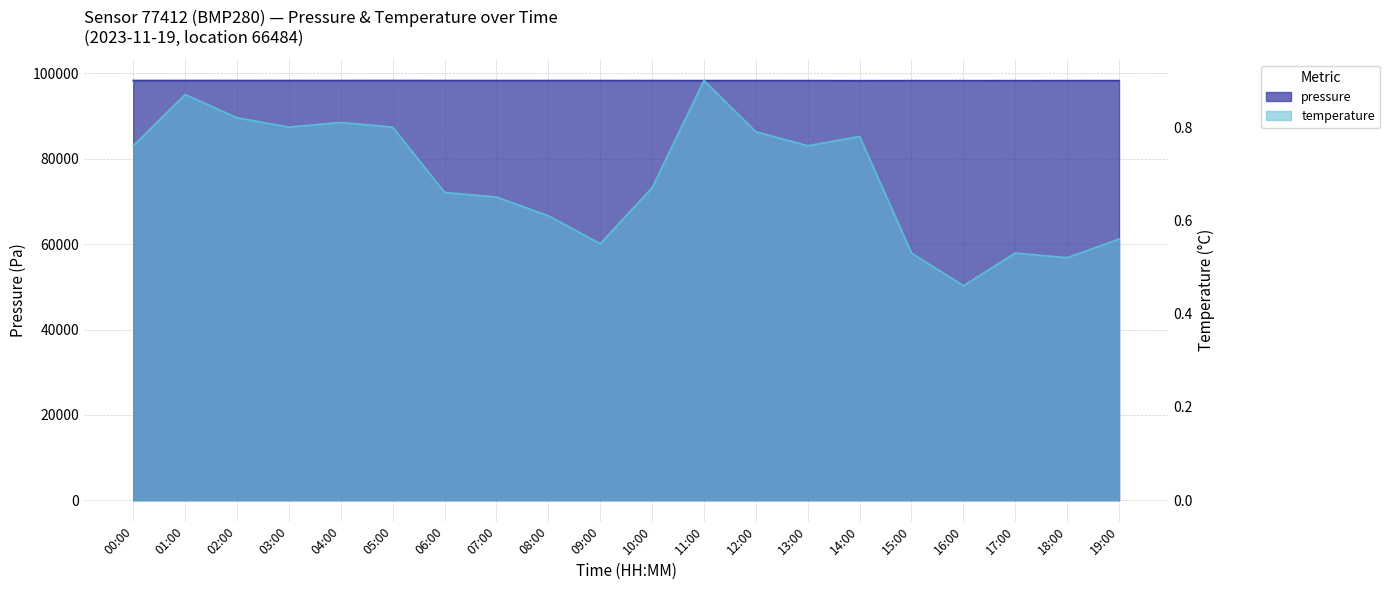

True or false: pressure has a value of 162077.5 at 10:00.

False